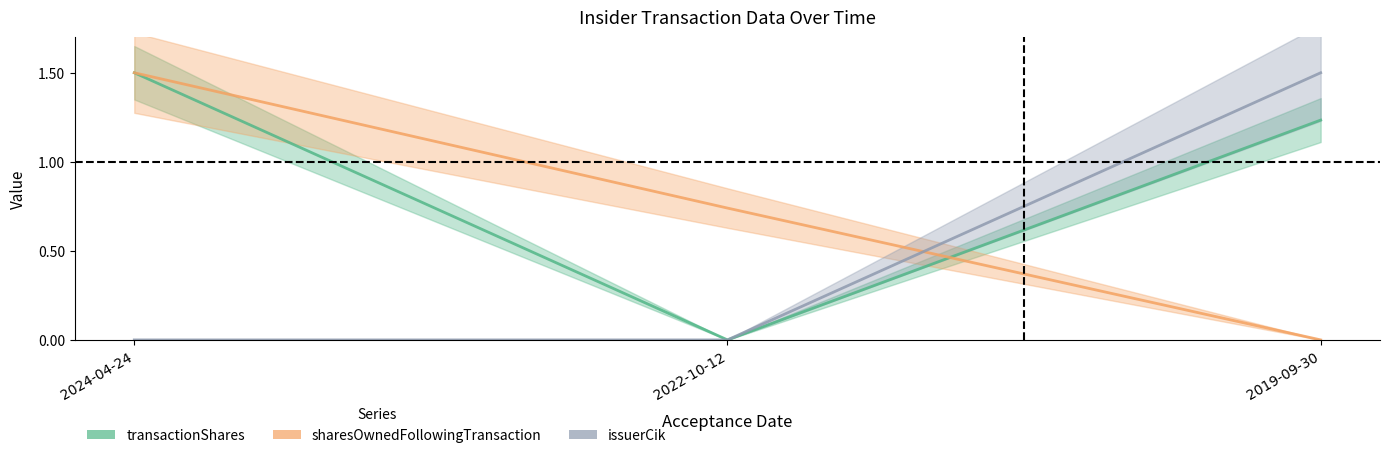

Does the chart display data point markers on the line(s)?

No